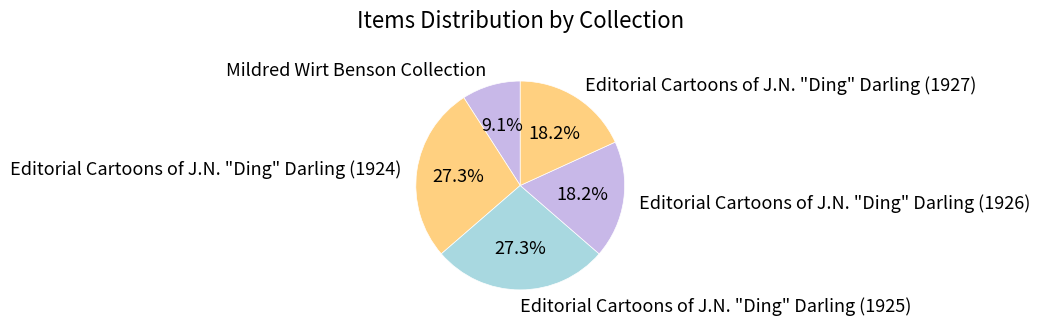

What is the smallest slice in the pie chart?

Mildred Wirt Benson Collection